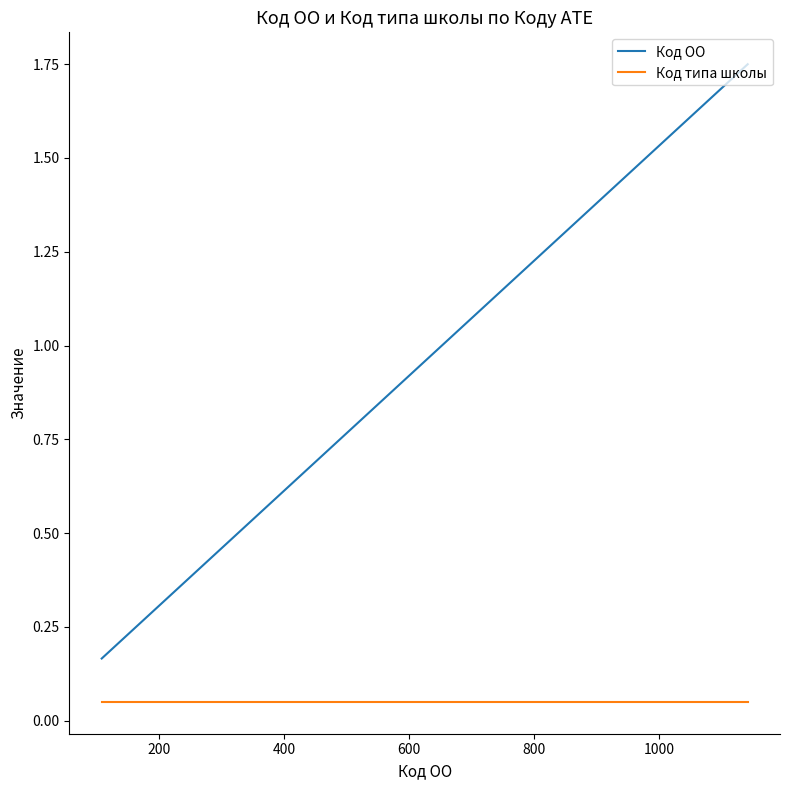

Which series has the largest total across all categories?

Код ОО